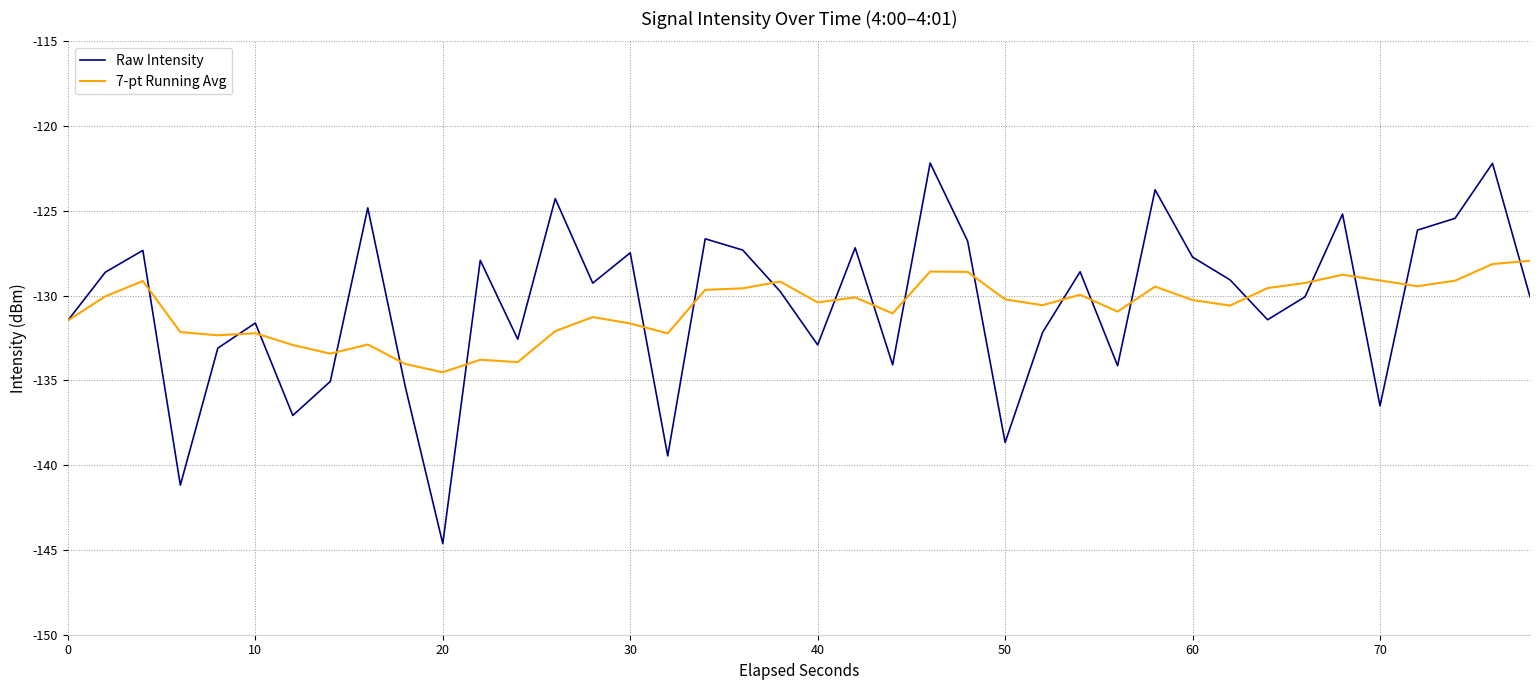

Which series has the widest spread of values?

Raw Intensity